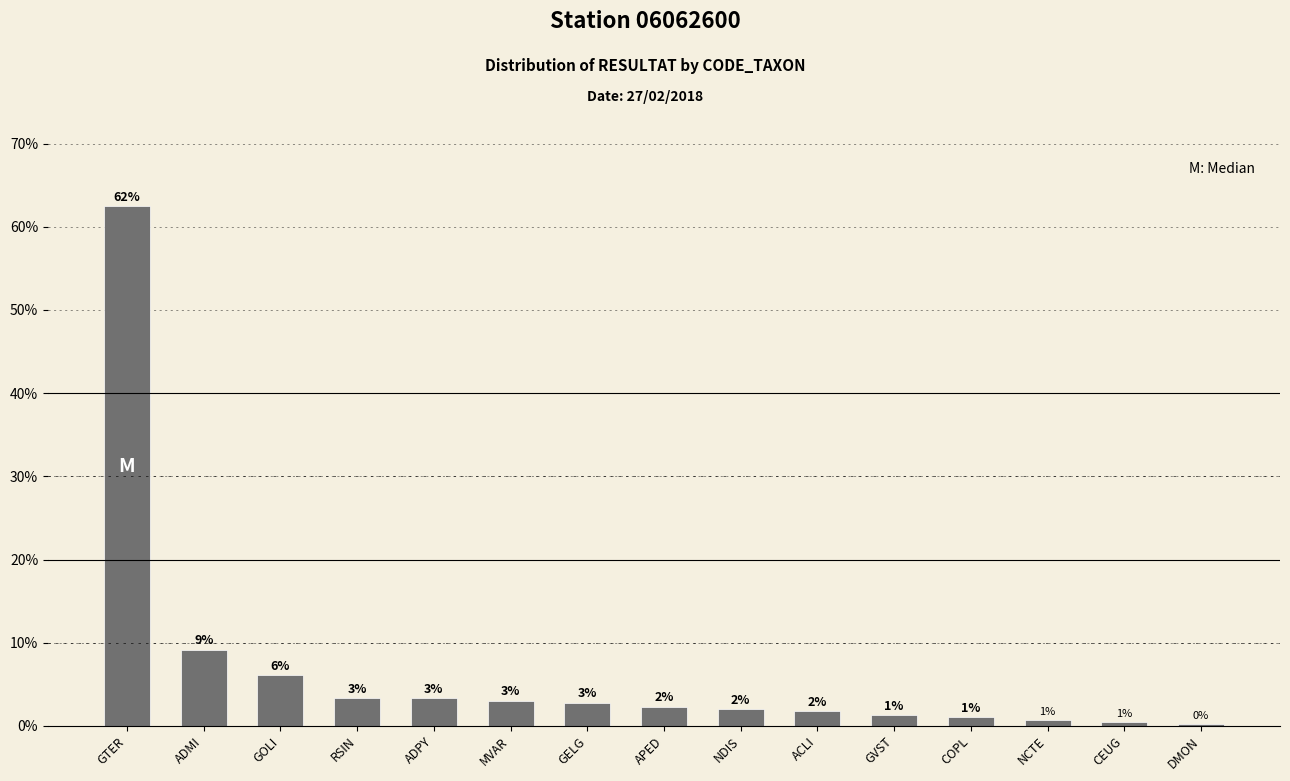

Which category has the lowest value across all series?

DMON